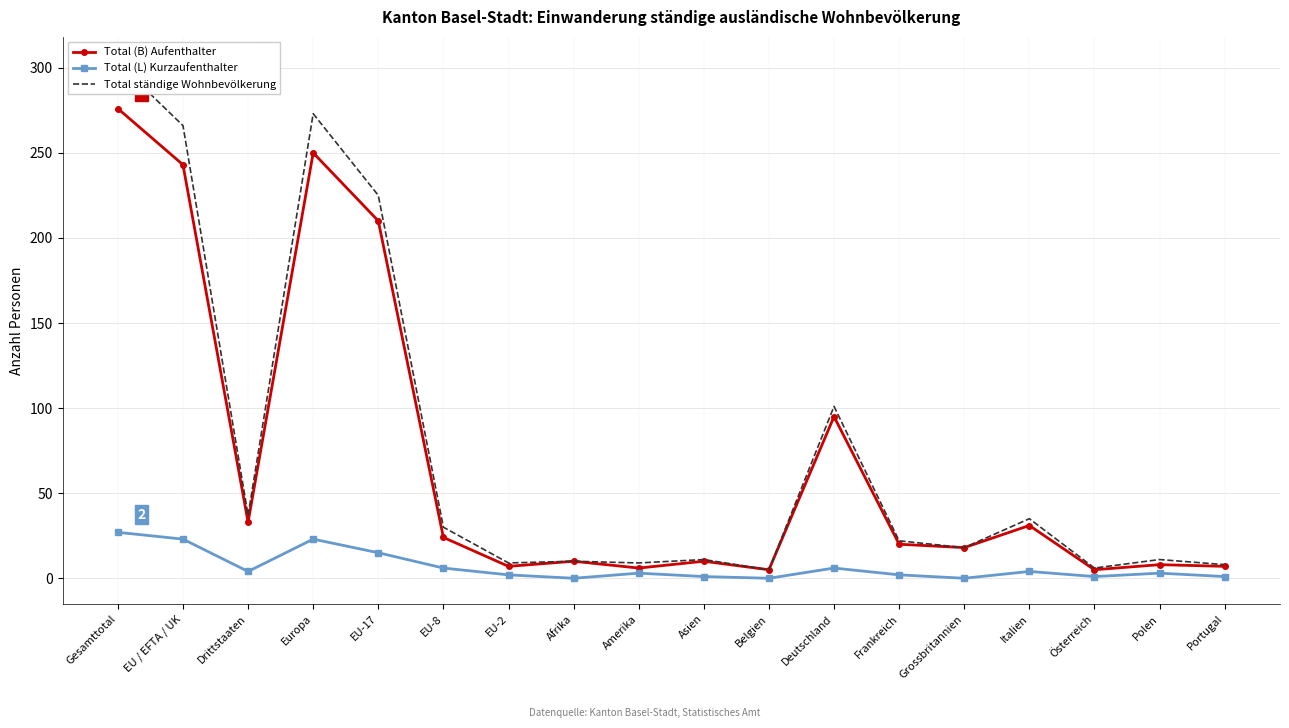

At which label does Total (B) Aufenthalter reach its minimum?

Belgien